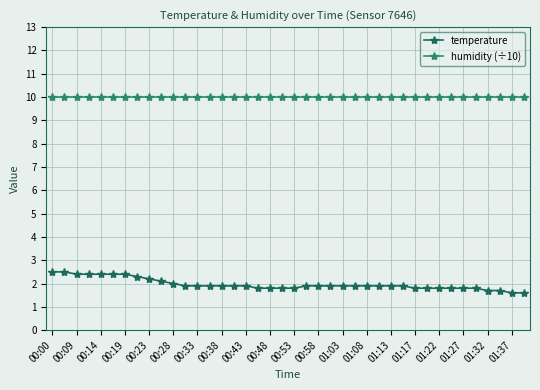

What is the value of the temperature point at the 10th from the left?

2.1